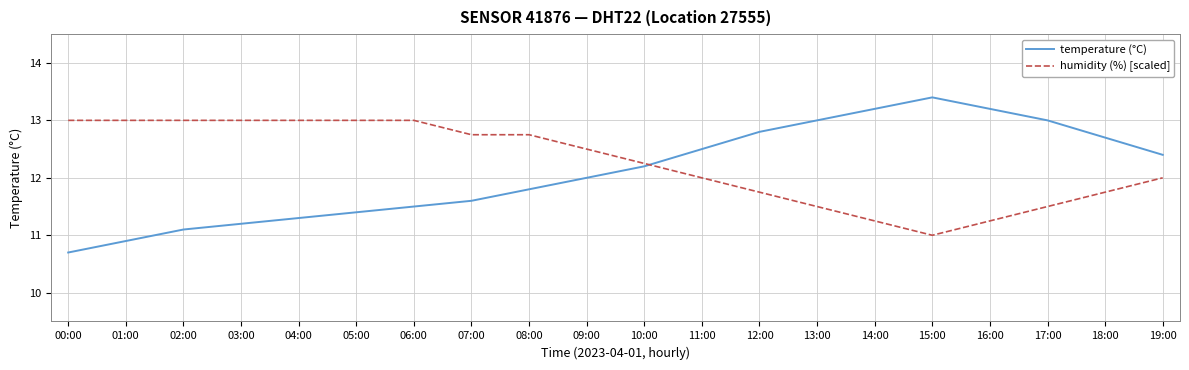

True or false: temperature (°C) has a value of 7.2 at 06:00.

False